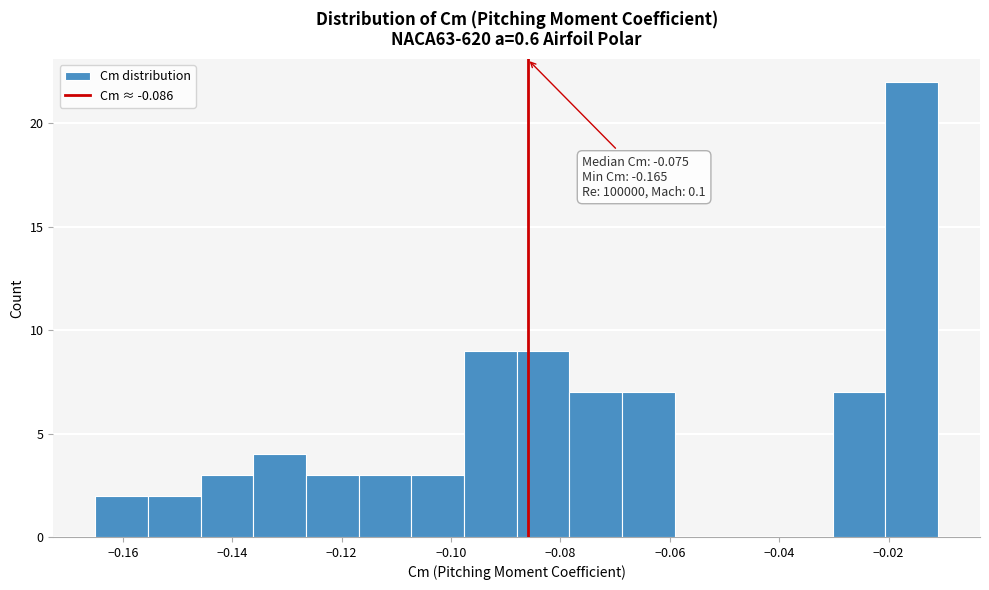

Over which range of the x-axis is the bar tallest?

-0.020 to -0.010